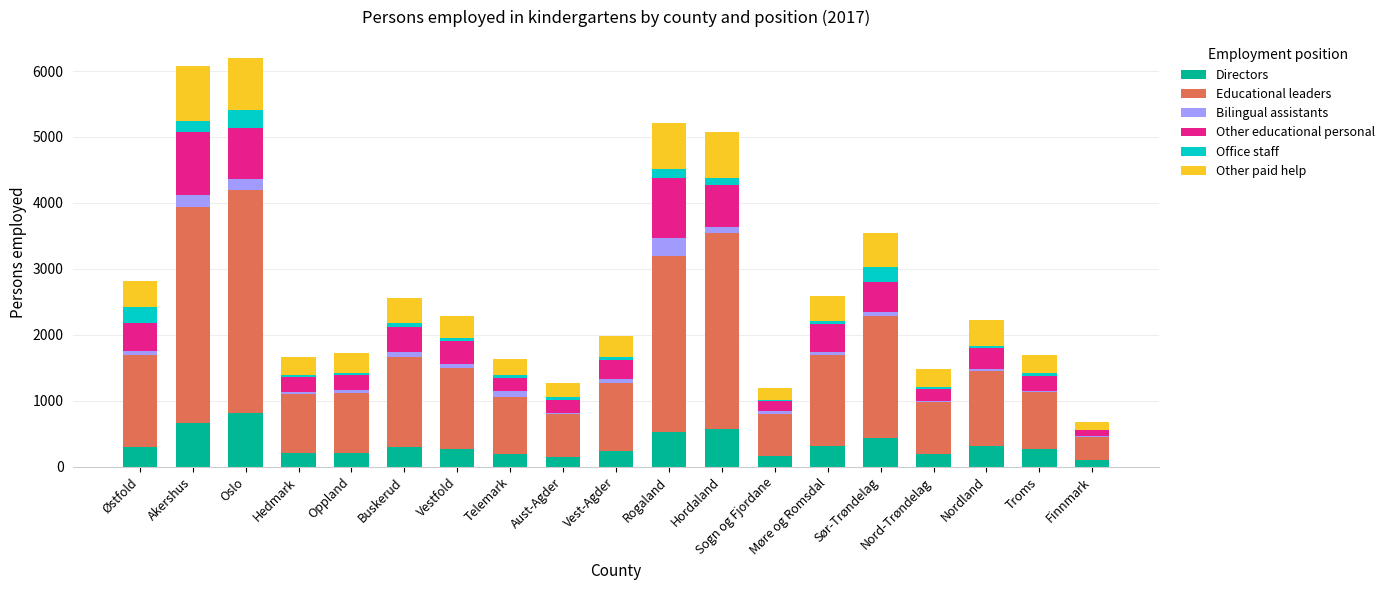

What is the maximum value for Directors?

815